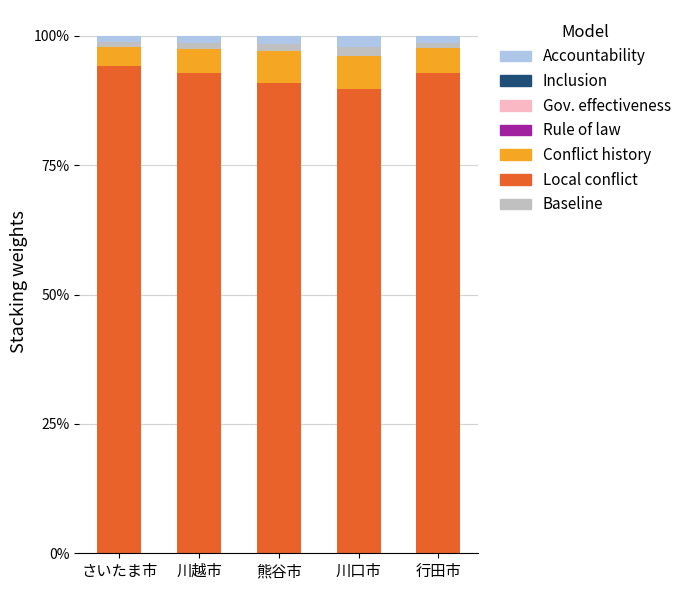

The Local conflict series shows 92.9 at 行田市. True or false?

True